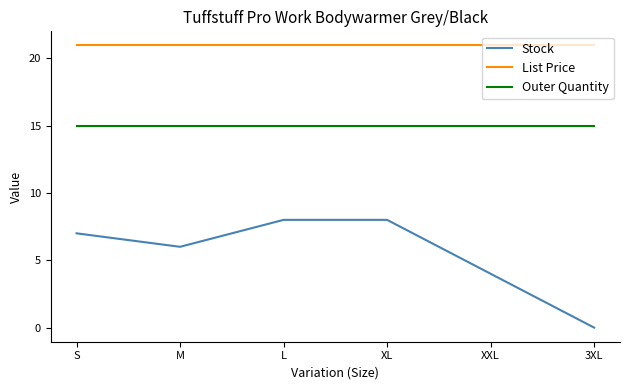

What position from the left is XL?

4